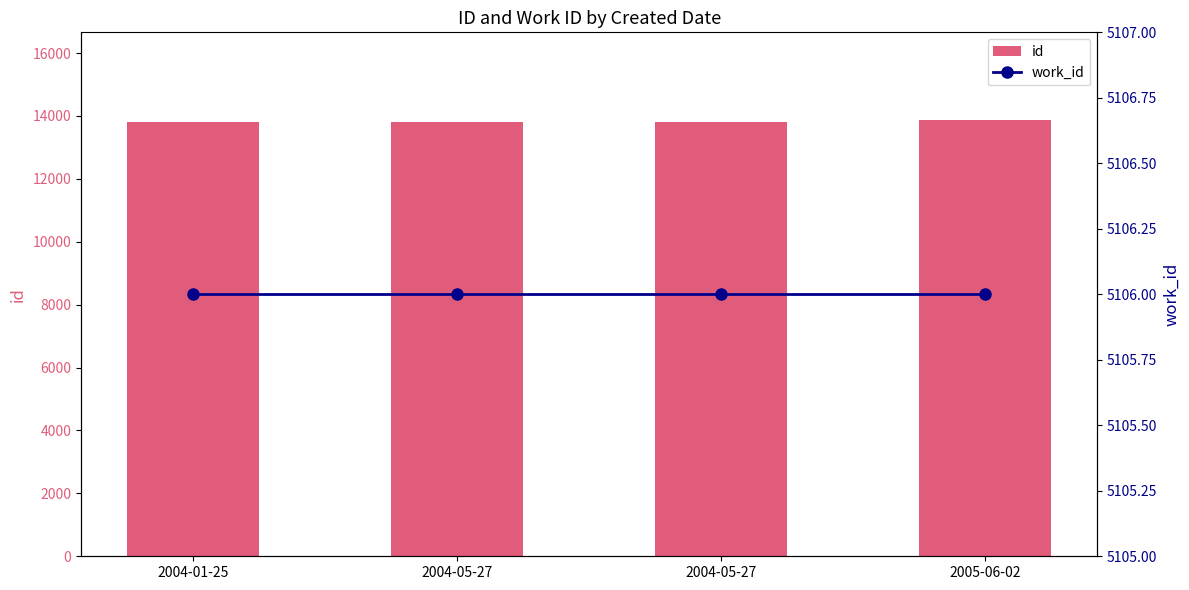

List the series in order of their peak value, highest first.

id, work_id